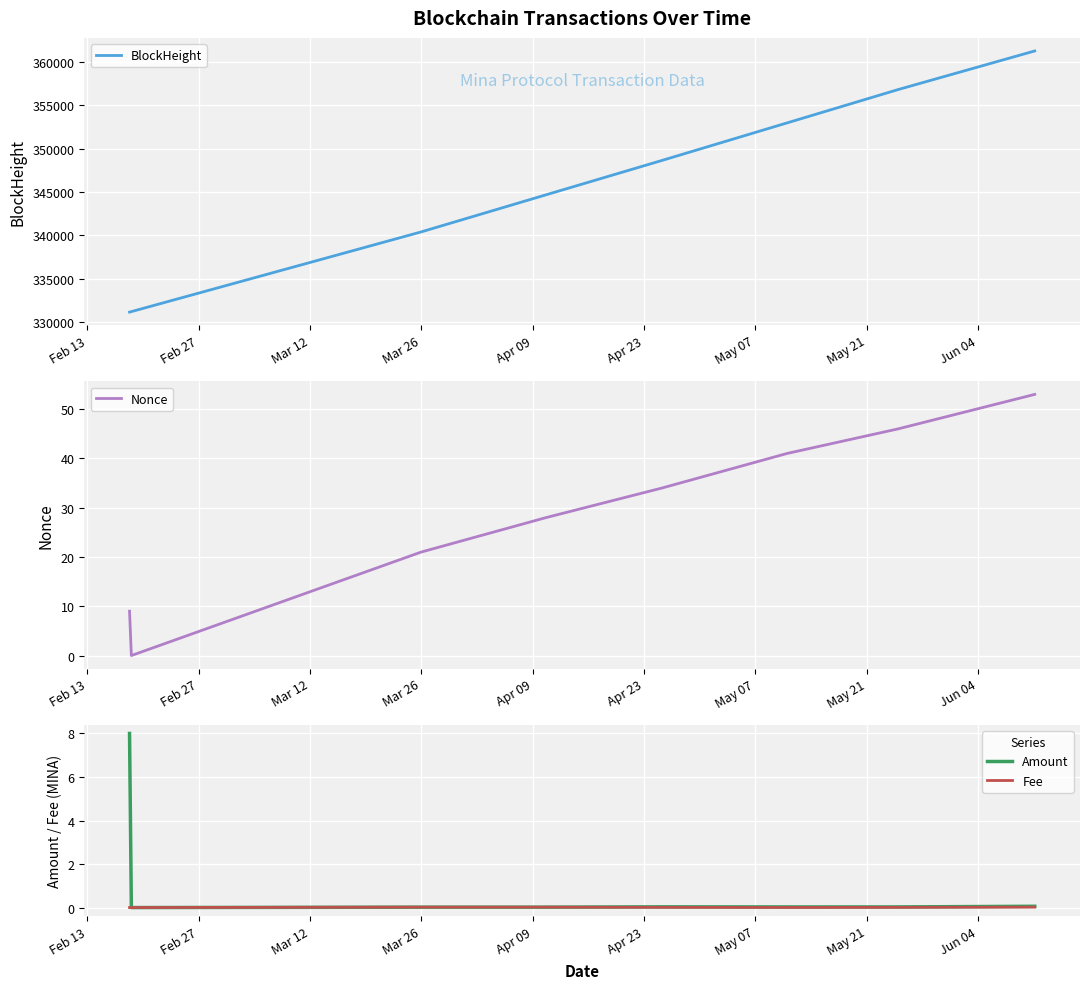

What is the highest value of the BlockHeight series?

361272